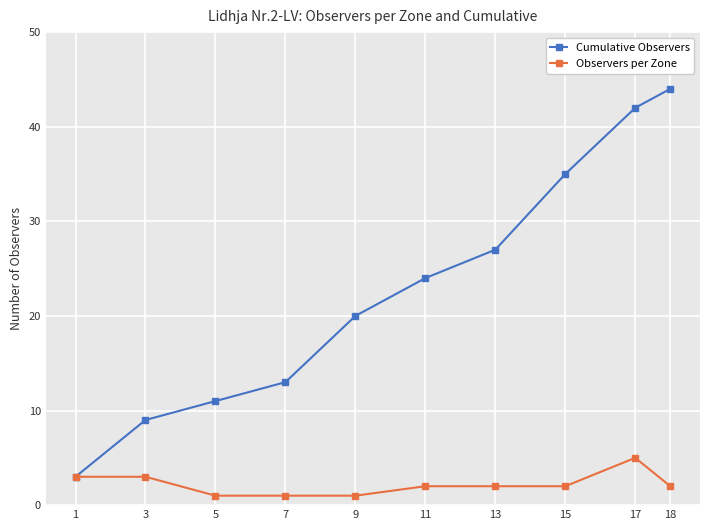

How many lines are shown in the chart?

2